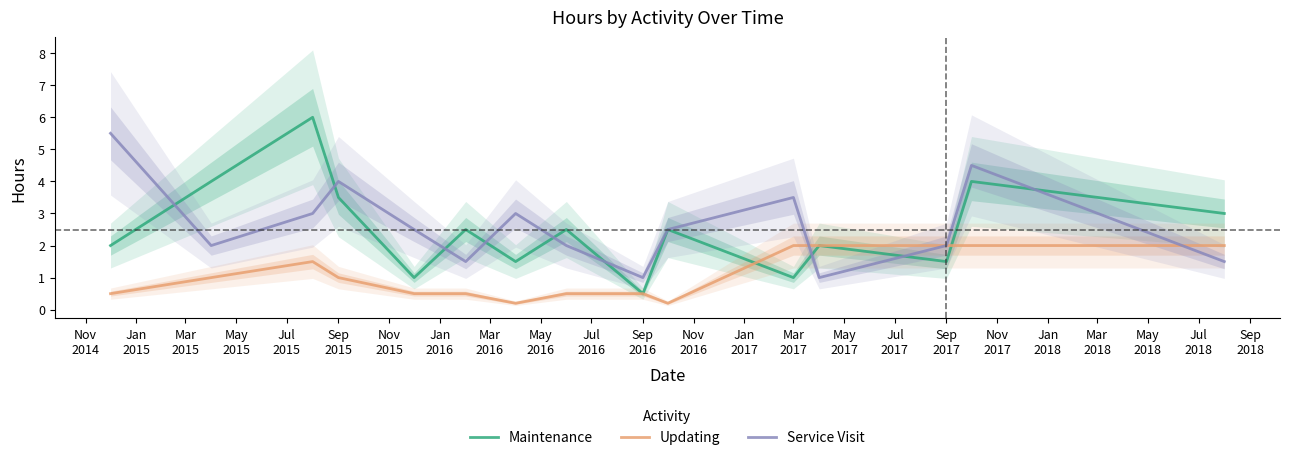

The value of Updating at Mar
2015 is 2.7. True or false?

False